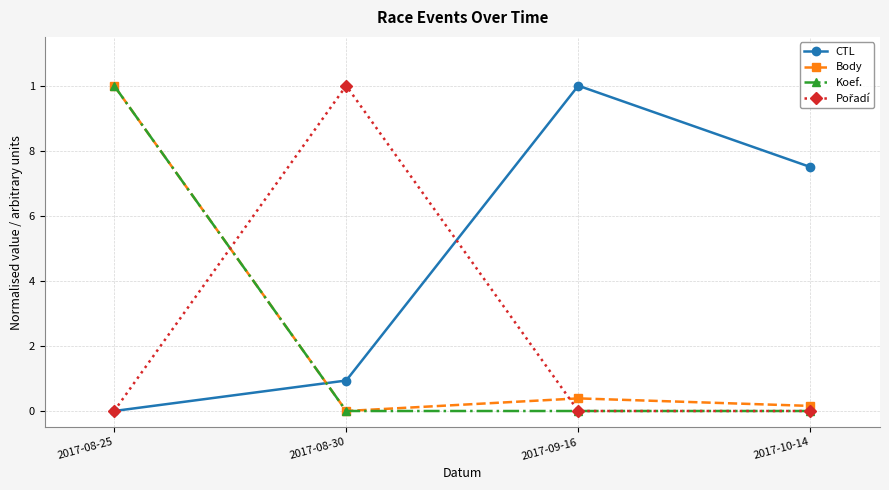

At which category is the sum across all series the highest?

2017-08-25